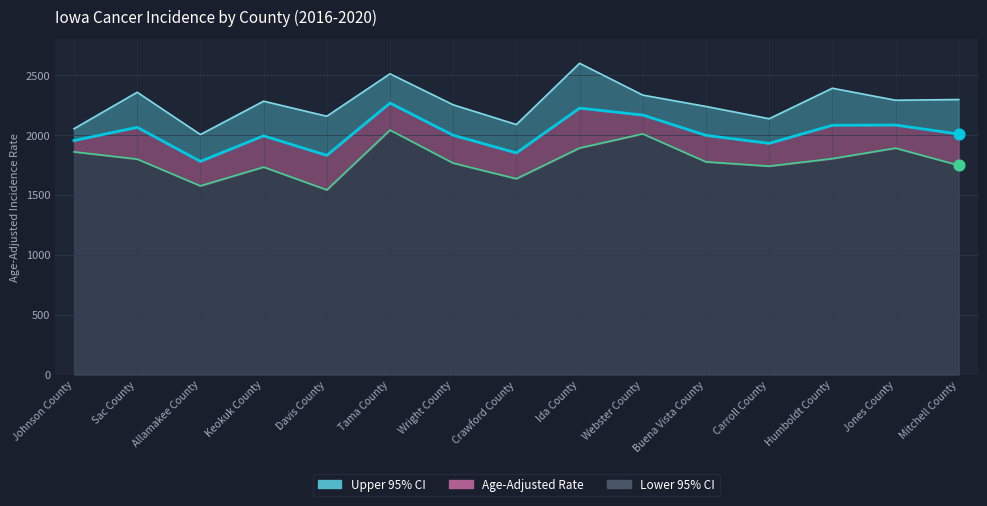

What are all the series names shown in the legend?

Age-Adjusted Rate, Lower 95% CI, Upper 95% CI